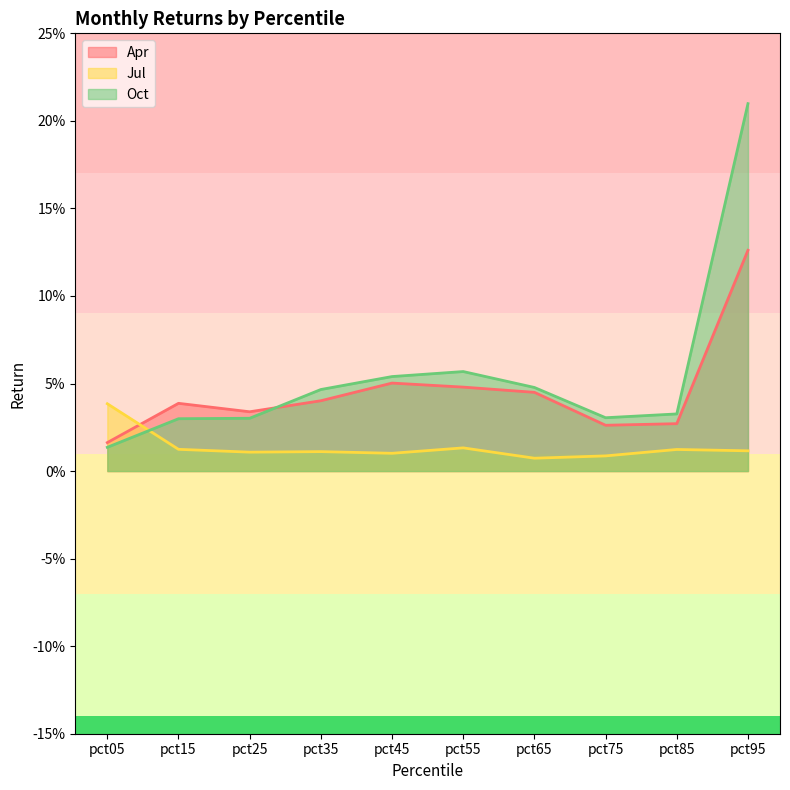

After their last crossing, which series has the higher values: Oct or Jul?

Oct